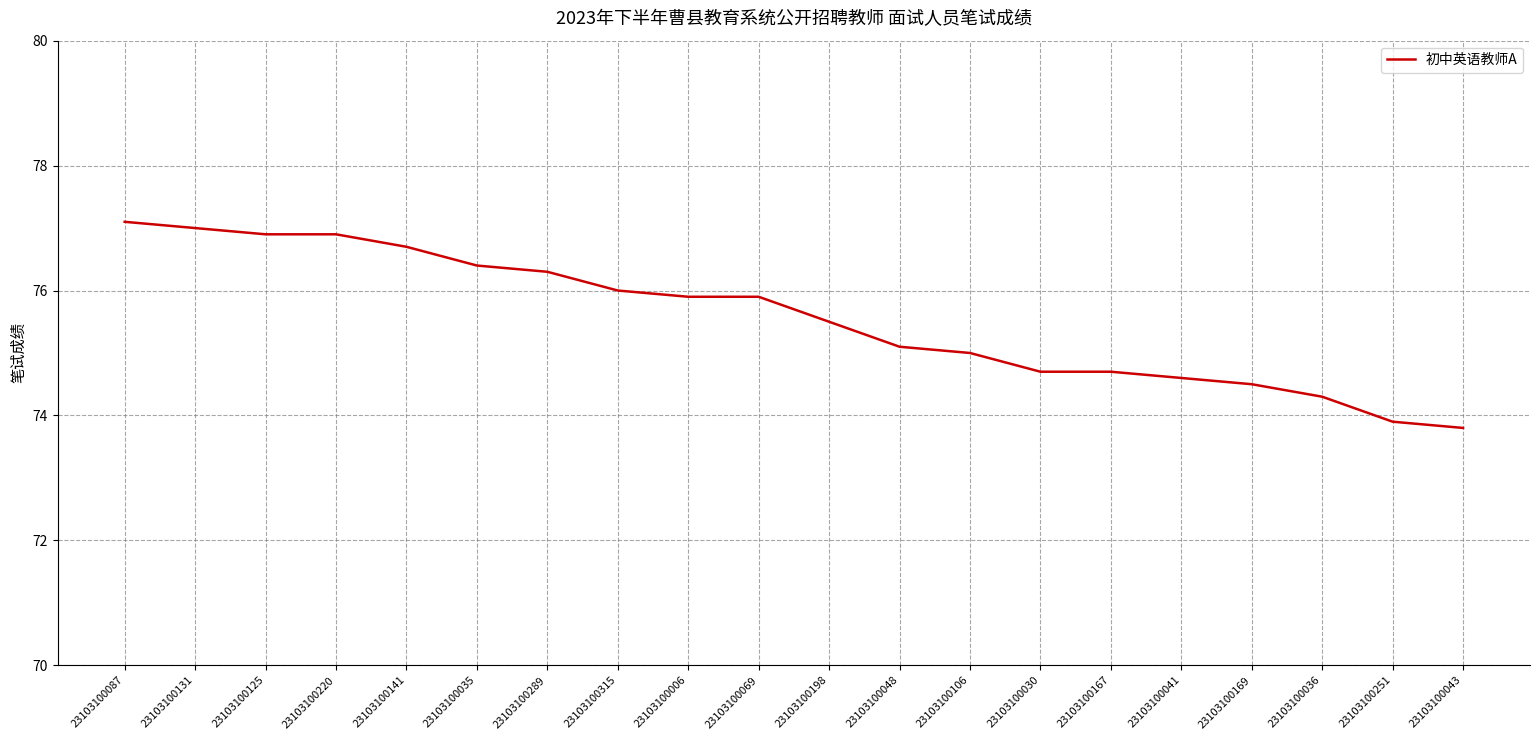

What is the maximum value shown in the chart?

77.1